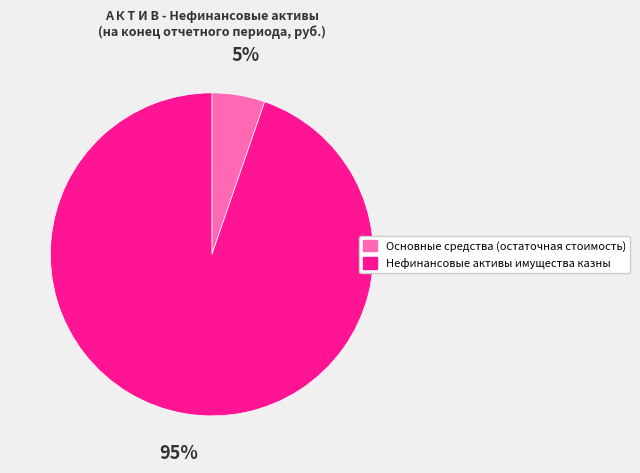

To the nearest percent, what is the combined percentage of Нефинансовые активы имущества казны and Основные средства (остаточная стоимость)?

100%